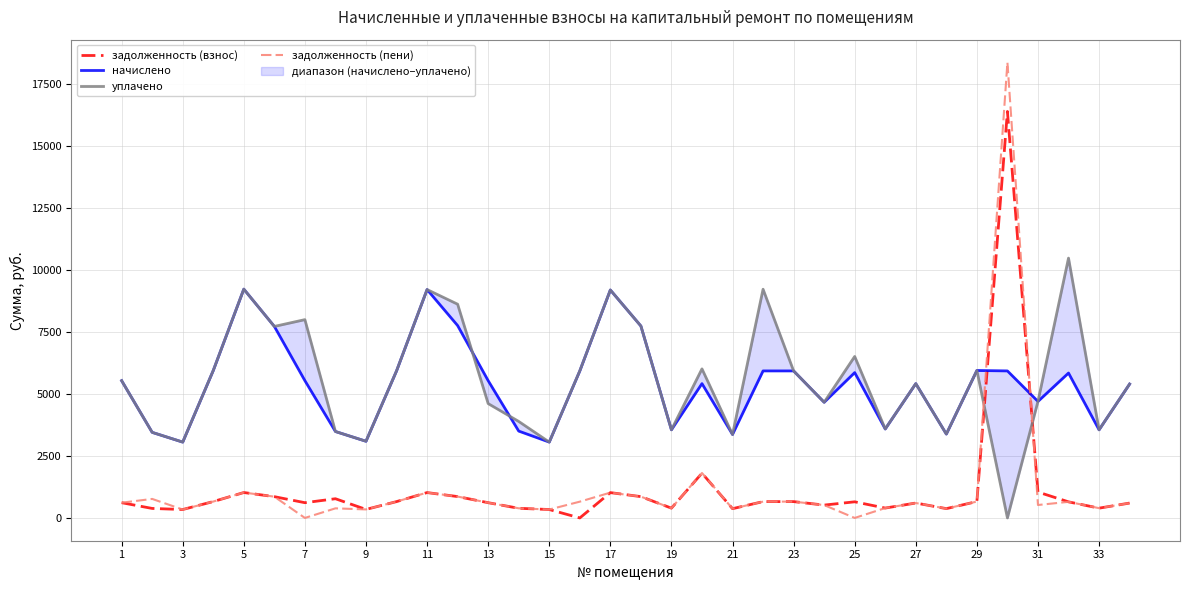

At 29, list the series in order from smallest to largest.

задолженность (взнос), задолженность (пени), начислено, уплачено